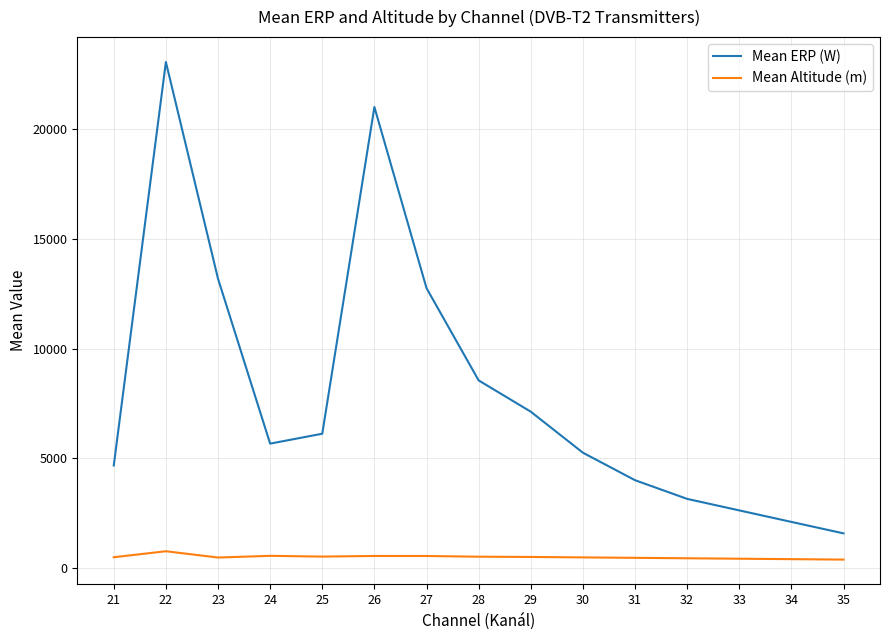

The value of Mean ERP (W) at 29 is 4481.0. True or false?

False